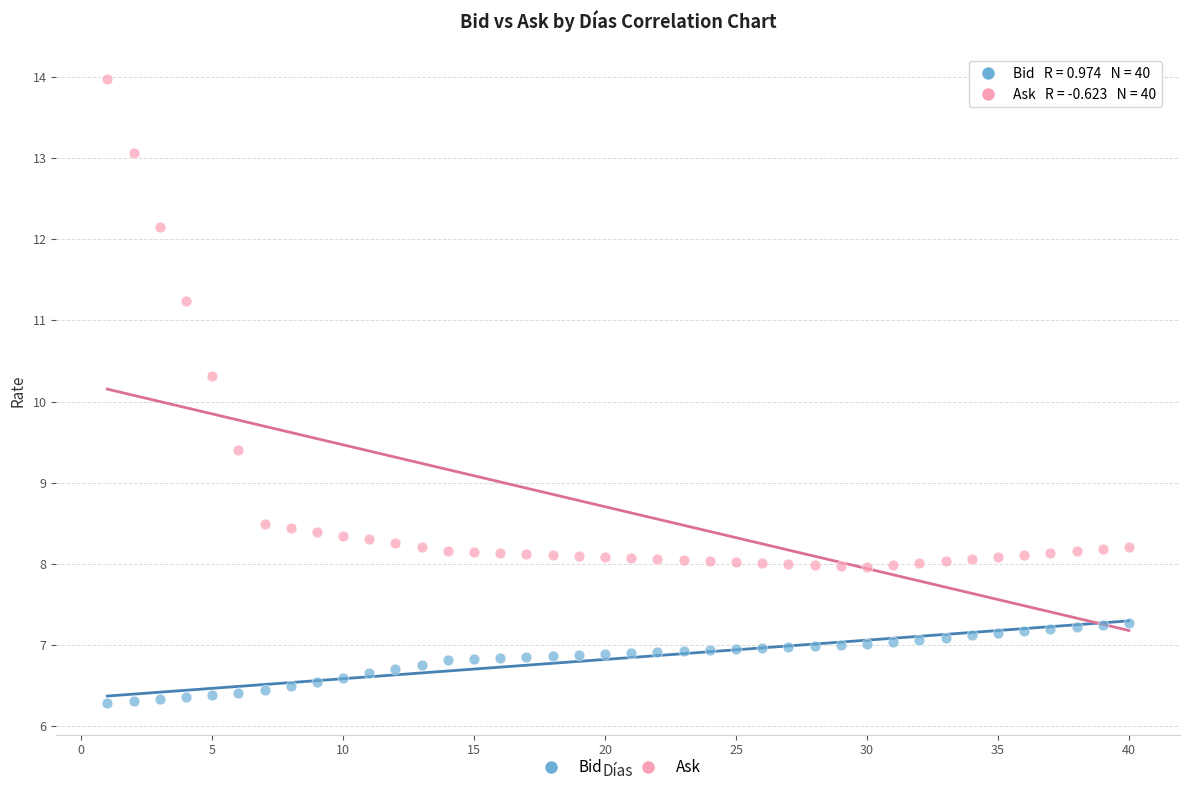

In the Ask series, what Y value is closest to 10?

10.3